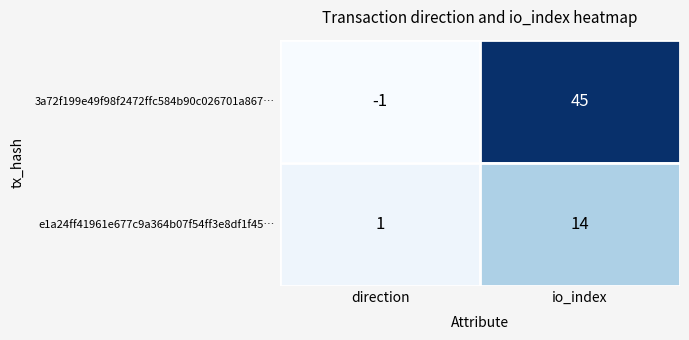

Rank the series by their maximum value, from highest to lowest.

3a72f199e49f98f2472ffc584b90c026701a867…, e1a24ff41961e677c9a364b07f54ff3e8df1f45…